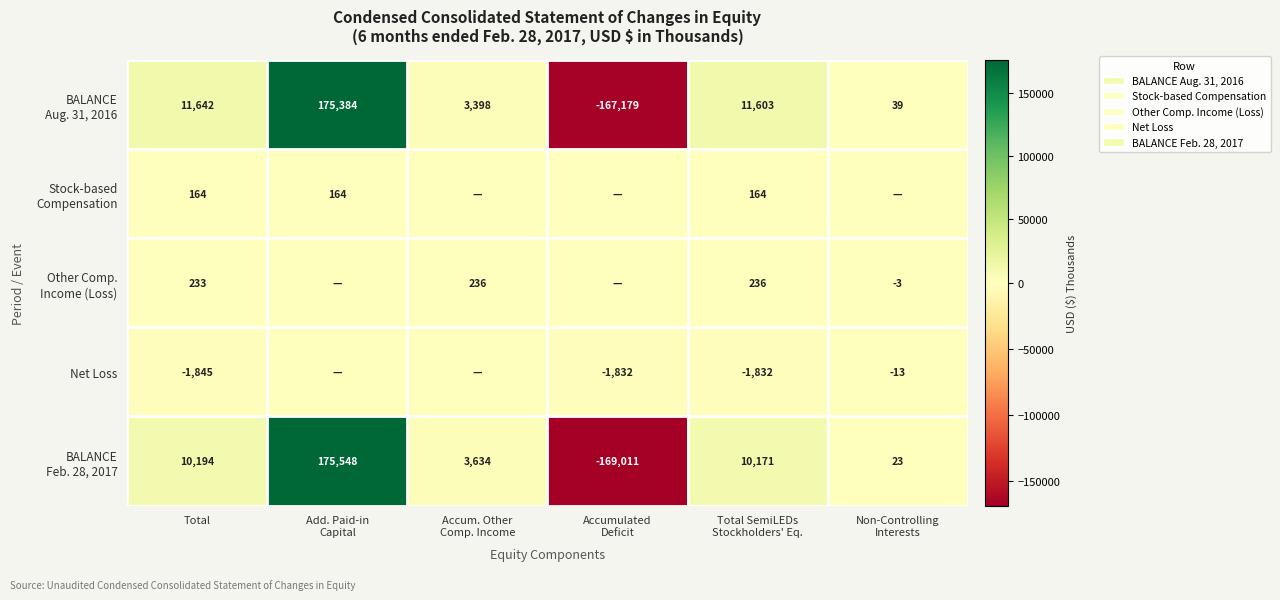

What is the sum of all Other Comp. Income (Loss) values?

702